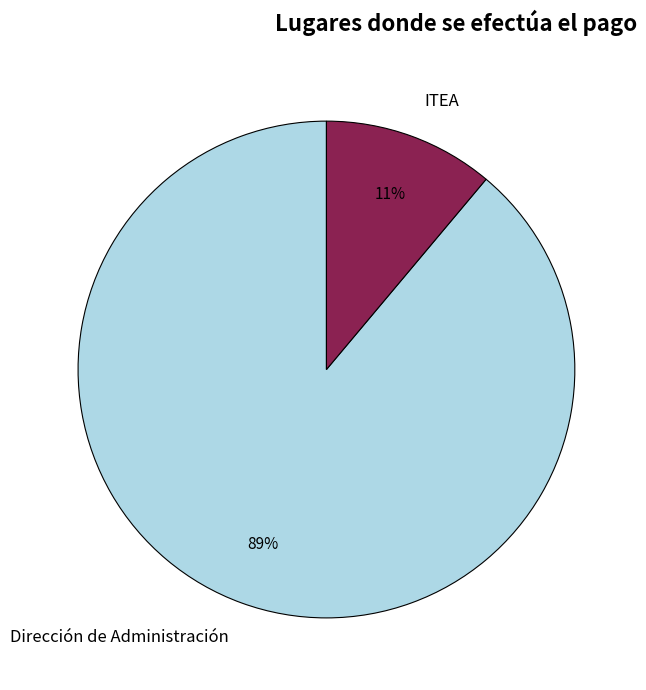

How many segments does this pie chart have?

2